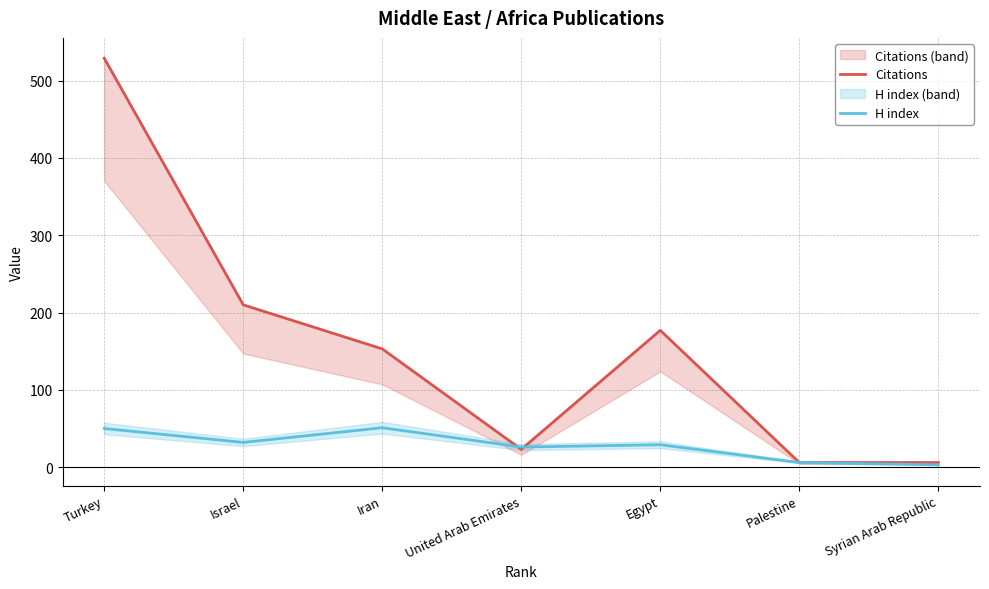

Reading left to right, transcribe all the data shown in this chart.

Citations: 529	210	153	23	177	6	6
H index: 50	32	51	26	29	6	3